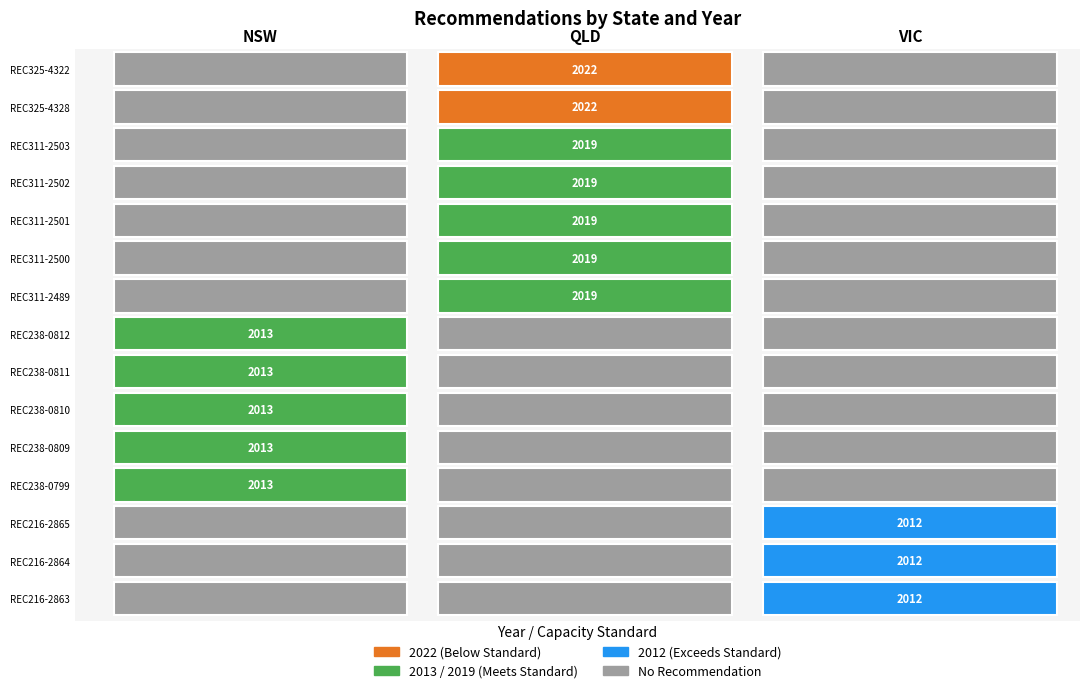

Reading left to right, list all the values displayed in this chart.

NSW: 0	0	0	0	0	0	0	2013	2013	2013	2013	2013	0	0	0
QLD: 2022	2022	2019	2019	2019	2019	2019	0	0	0	0	0	0	0	0
VIC: 0	0	0	0	0	0	0	0	0	0	0	0	2012	2012	2012